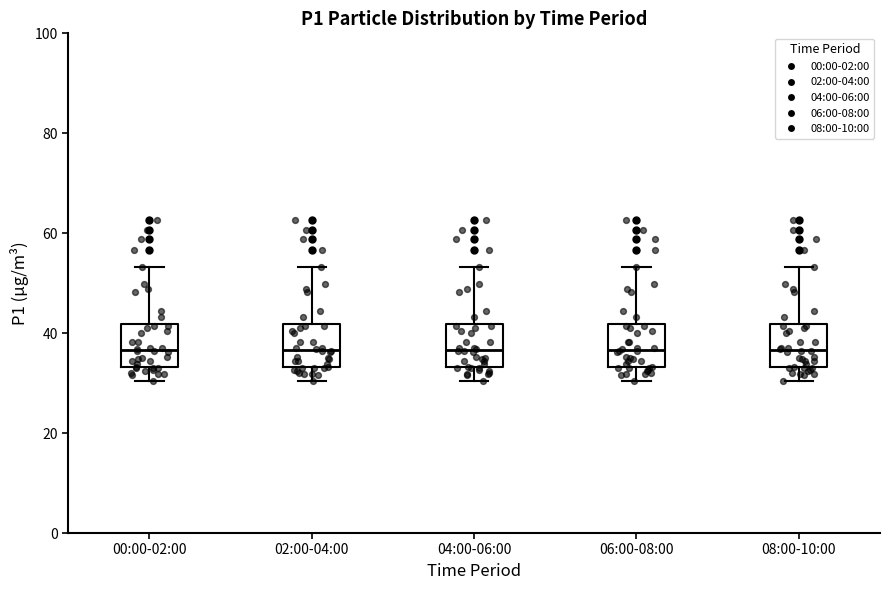

Reading left to right, read every box against the y-axis: the position of its median line, the range the box covers, and the ends of its whiskers. The values are not printed on the chart, so give them approximately, as read against the axis.

00:00-02:00: median 36, box 34 to 42, whiskers 30 to 54
02:00-04:00: median 36, box 34 to 42, whiskers 30 to 54
04:00-06:00: median 36, box 34 to 42, whiskers 30 to 54
06:00-08:00: median 36, box 34 to 42, whiskers 30 to 54
08:00-10:00: median 36, box 34 to 42, whiskers 30 to 54